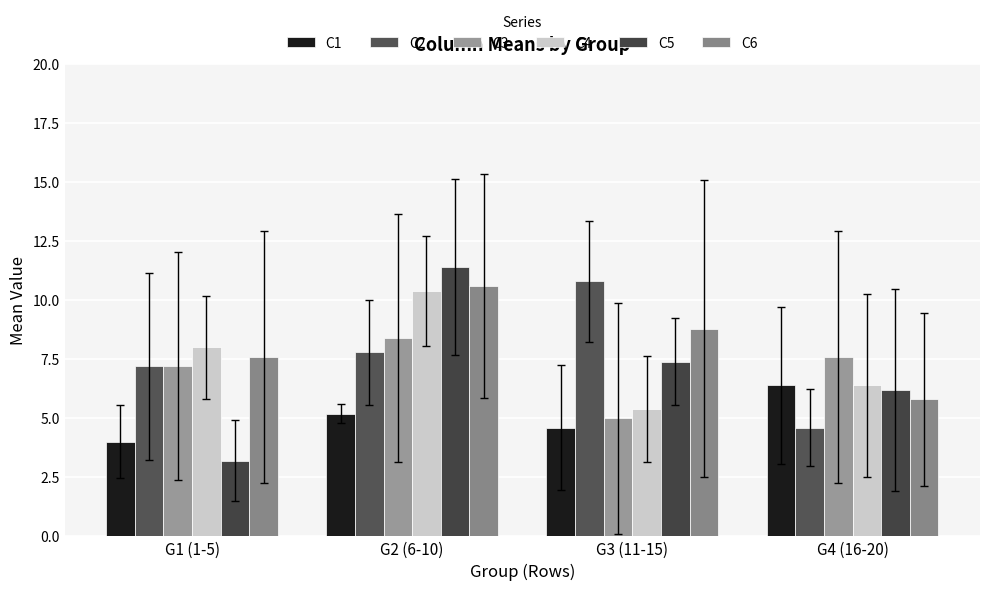

Reading left to right, what are all the values shown in this chart?

C1: G1 (1-5)=4.0	G2 (6-10)=5.2	G3 (11-15)=4.6	G4 (16-20)=6.4
C2: G1 (1-5)=7.2	G2 (6-10)=7.8	G3 (11-15)=10.8	G4 (16-20)=4.6
C3: G1 (1-5)=7.2	G2 (6-10)=8.4	G3 (11-15)=5.0	G4 (16-20)=7.6
C4: G1 (1-5)=8.0	G2 (6-10)=10.4	G3 (11-15)=5.4	G4 (16-20)=6.4
C5: G1 (1-5)=3.2	G2 (6-10)=11.4	G3 (11-15)=7.4	G4 (16-20)=6.2
C6: G1 (1-5)=7.6	G2 (6-10)=10.6	G3 (11-15)=8.8	G4 (16-20)=5.8